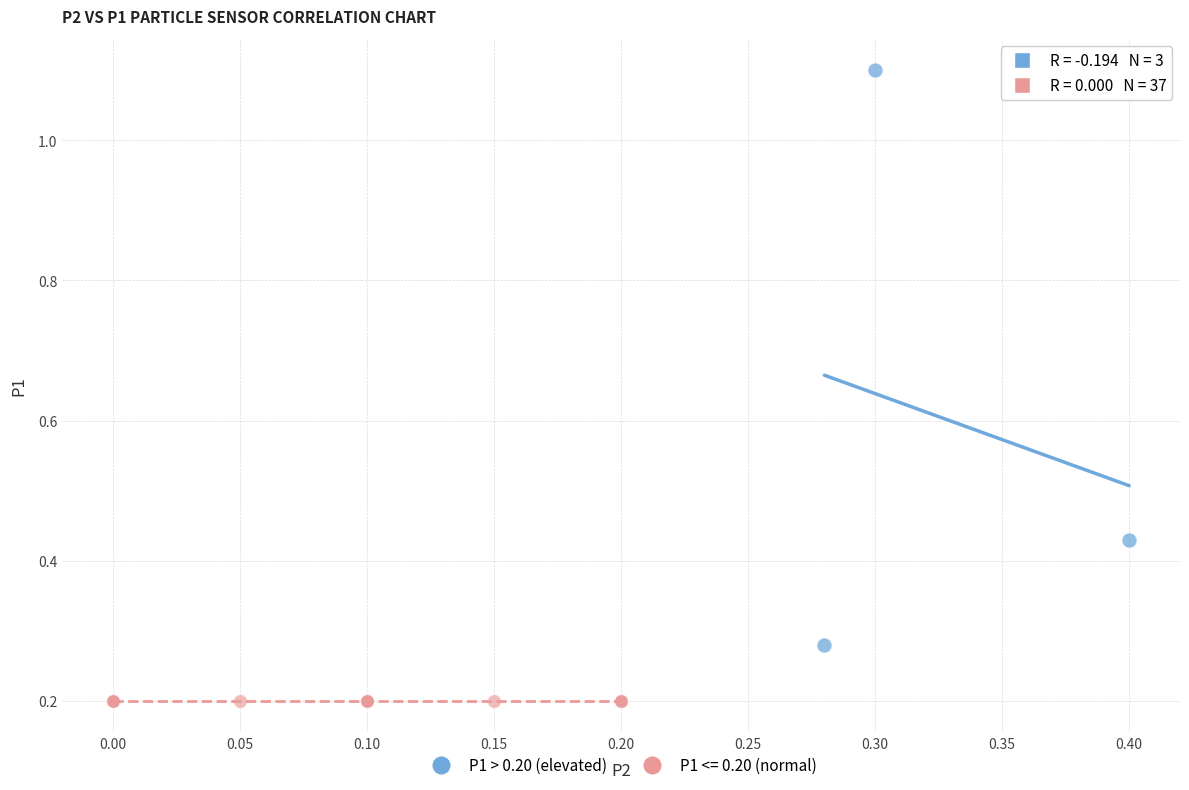

Which series reaches the maximum Y coordinate?

P1 > 0.20 (elevated)